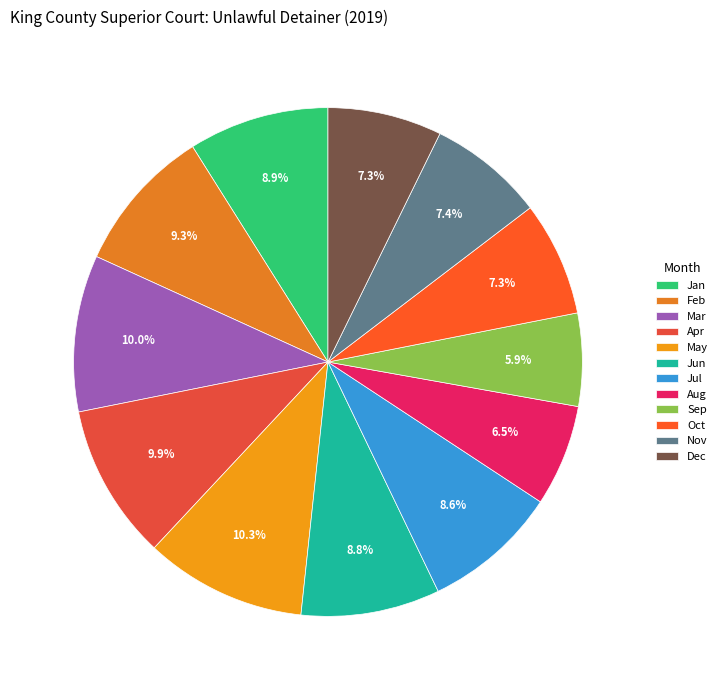

Is it true that Nov is 15% of the pie?

False